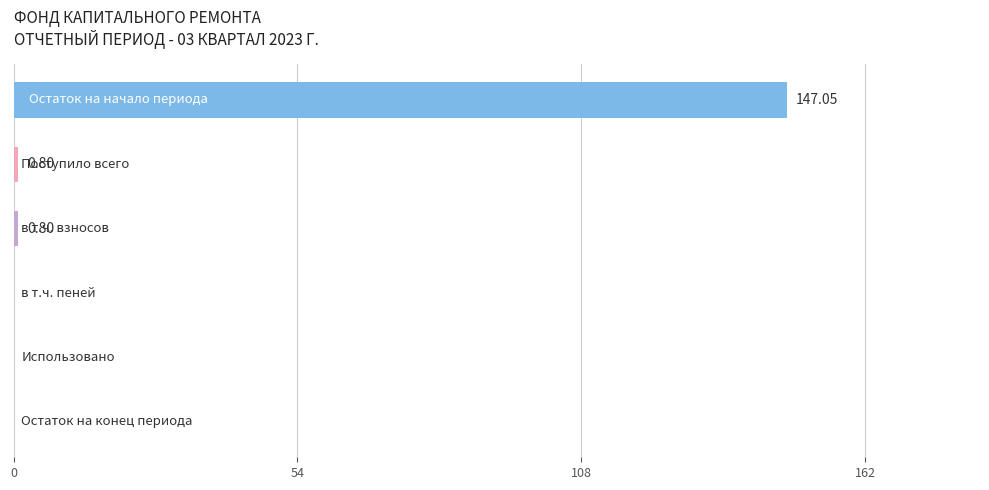

How many values are above zero?

3